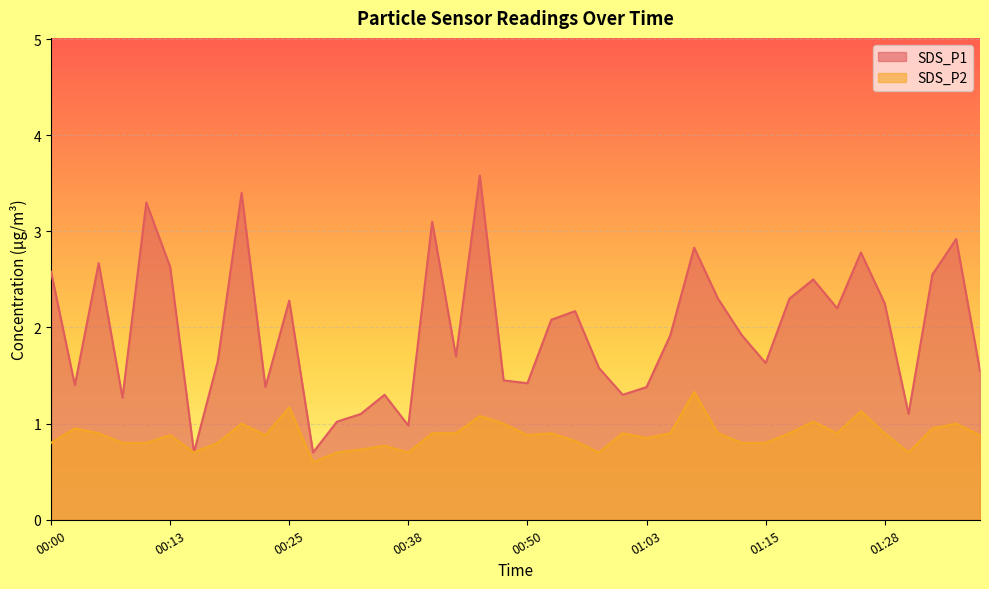

At which label does SDS_P2 reach its minimum?

00:28